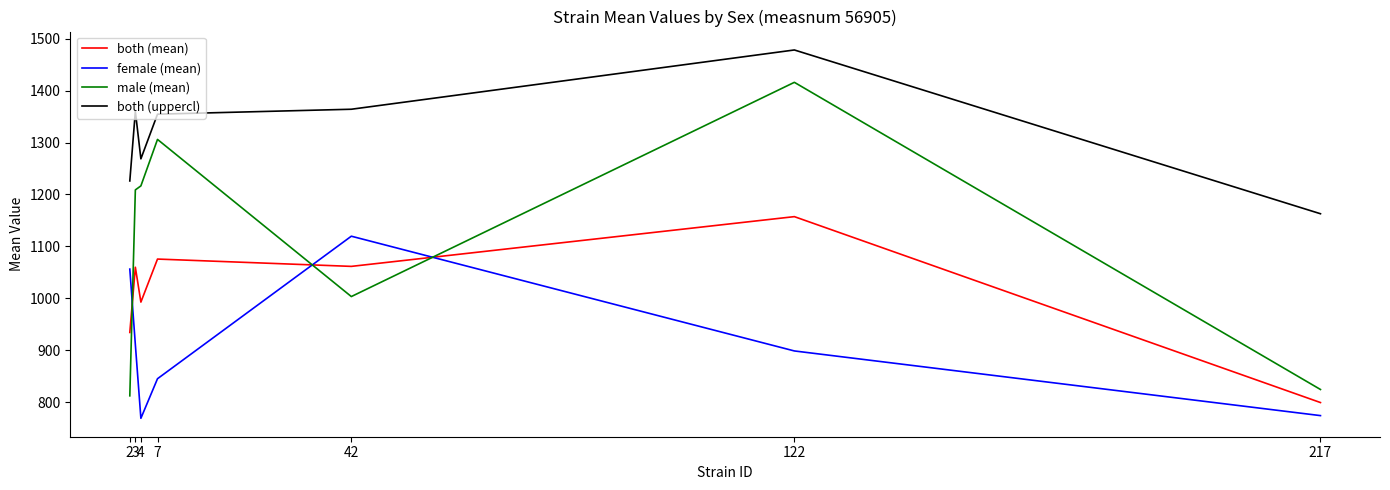

The female (mean) series shows 1181.9 at 217. True or false?

False